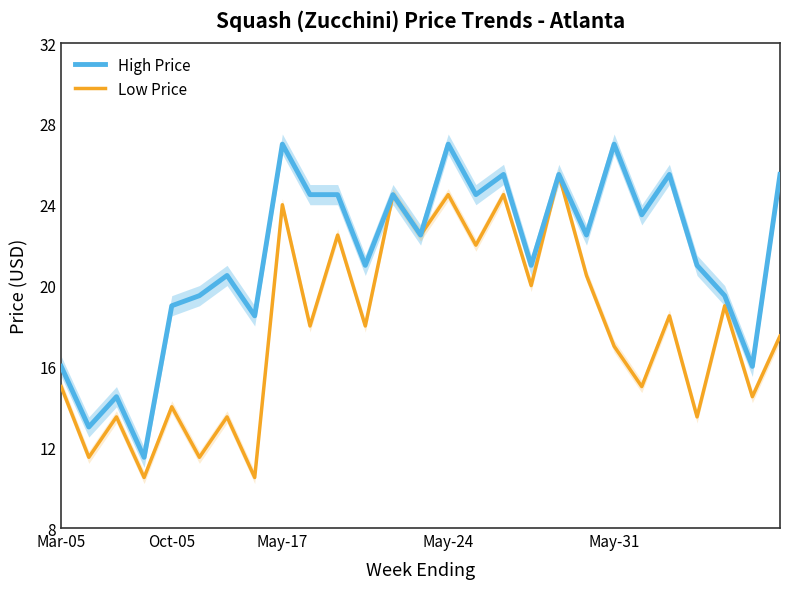

What is the spread (max minus min) of values at 7?

8.0